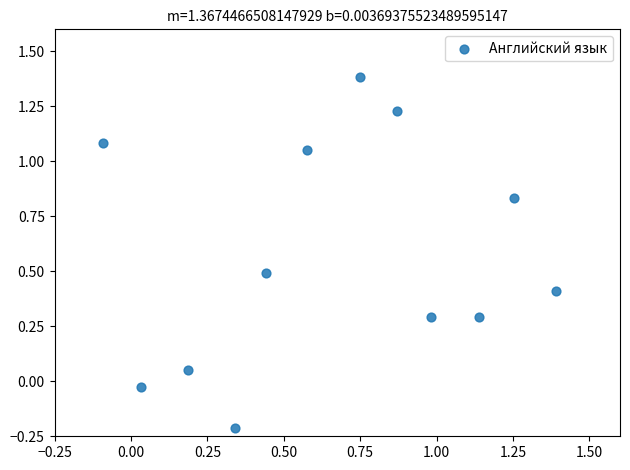

What is the average Y value?

0.6